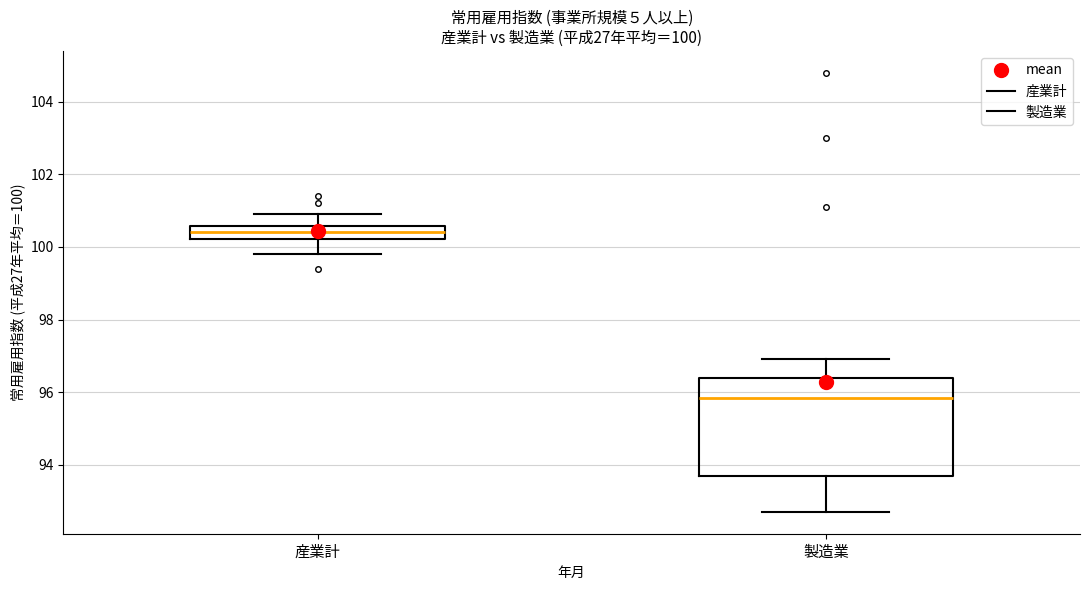

Which box's median line is the lowest?

製造業